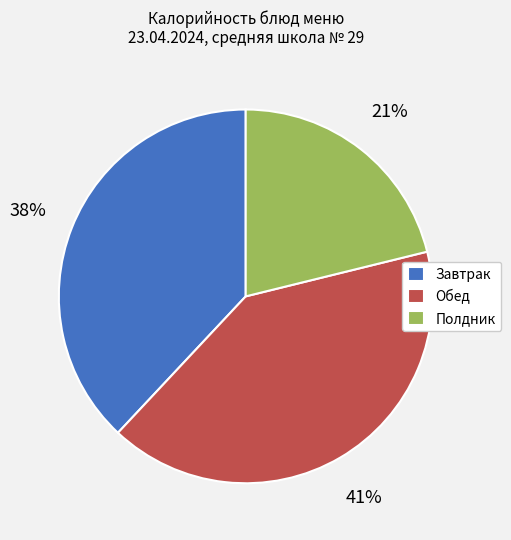

What is the smallest slice in the pie chart?

Полдник